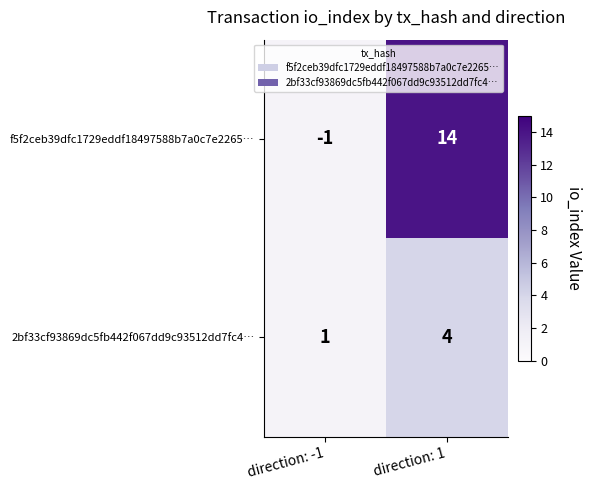

What is the difference between the maximum and minimum values in the 2bf33cf93869dc5fb442f067dd9c93512dd7fc4… series?

3